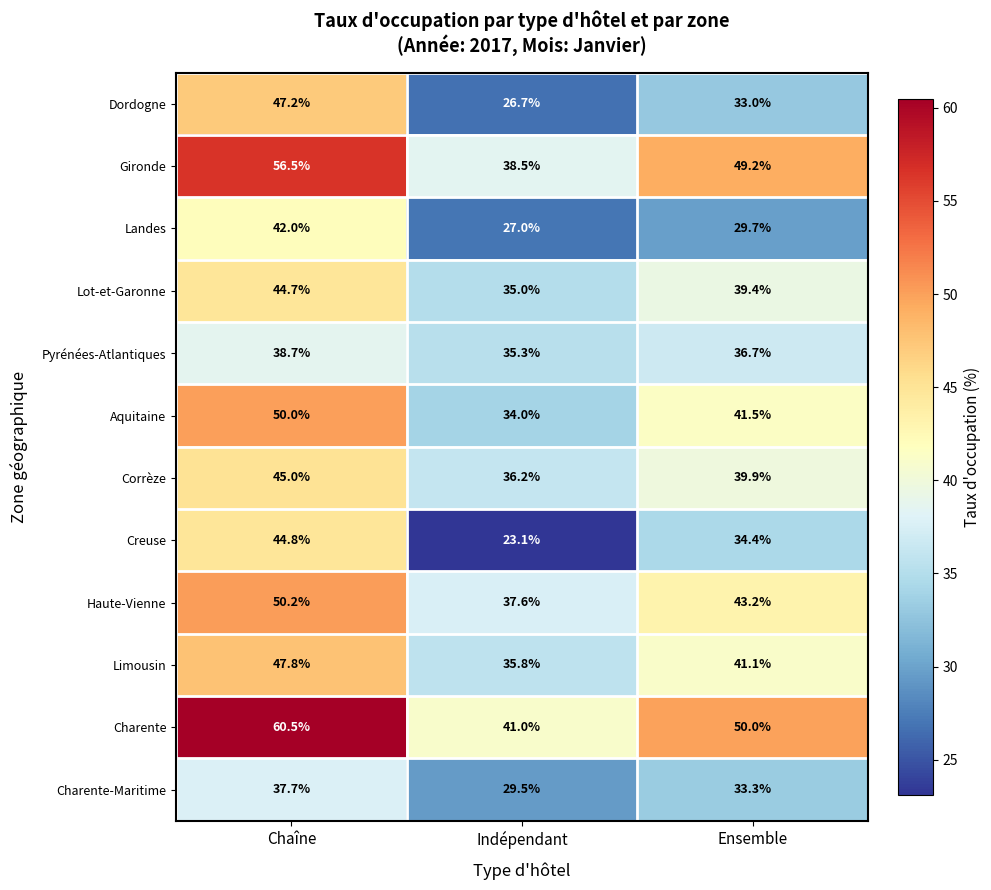

What is the highest value of the Charente series?

60.5